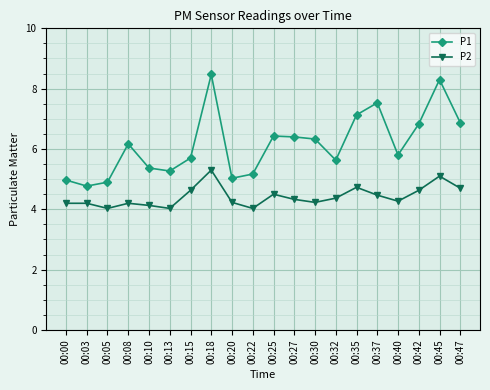

True or false: P1 and P2 intersect in this chart.

False